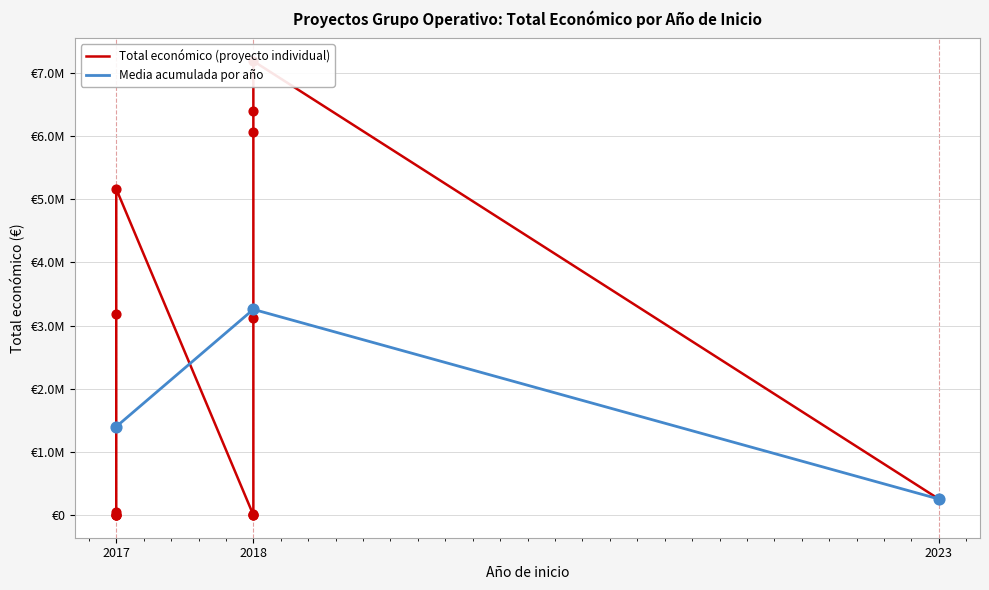

What is the ratio of the value at 2018 to the value at 2017?

1437.5